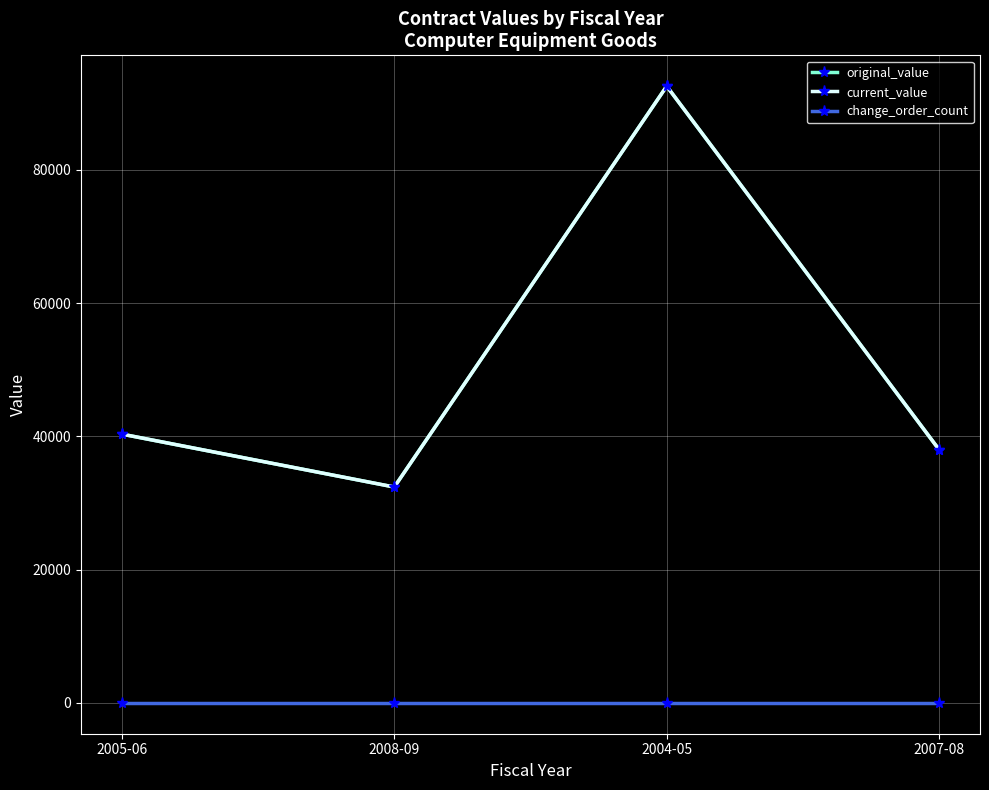

How many lines are shown in the chart?

3